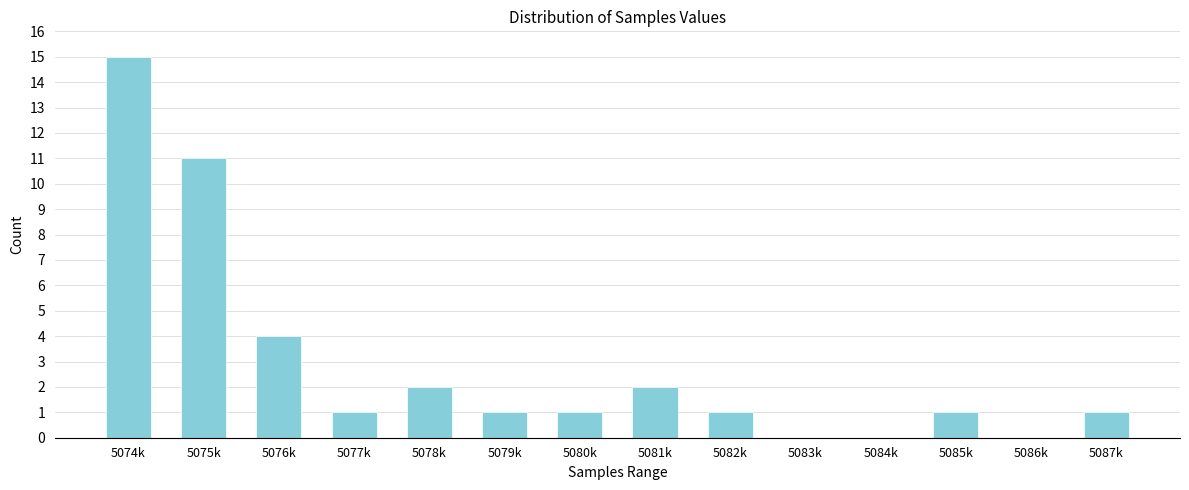

Reading left to right, extract all data points from this chart.

5074k=15	5075k=11	5076k=4	5077k=1	5078k=2	5079k=1	5080k=1	5081k=2	5082k=1	5083k=0	5084k=0	5085k=1	5086k=0	5087k=1